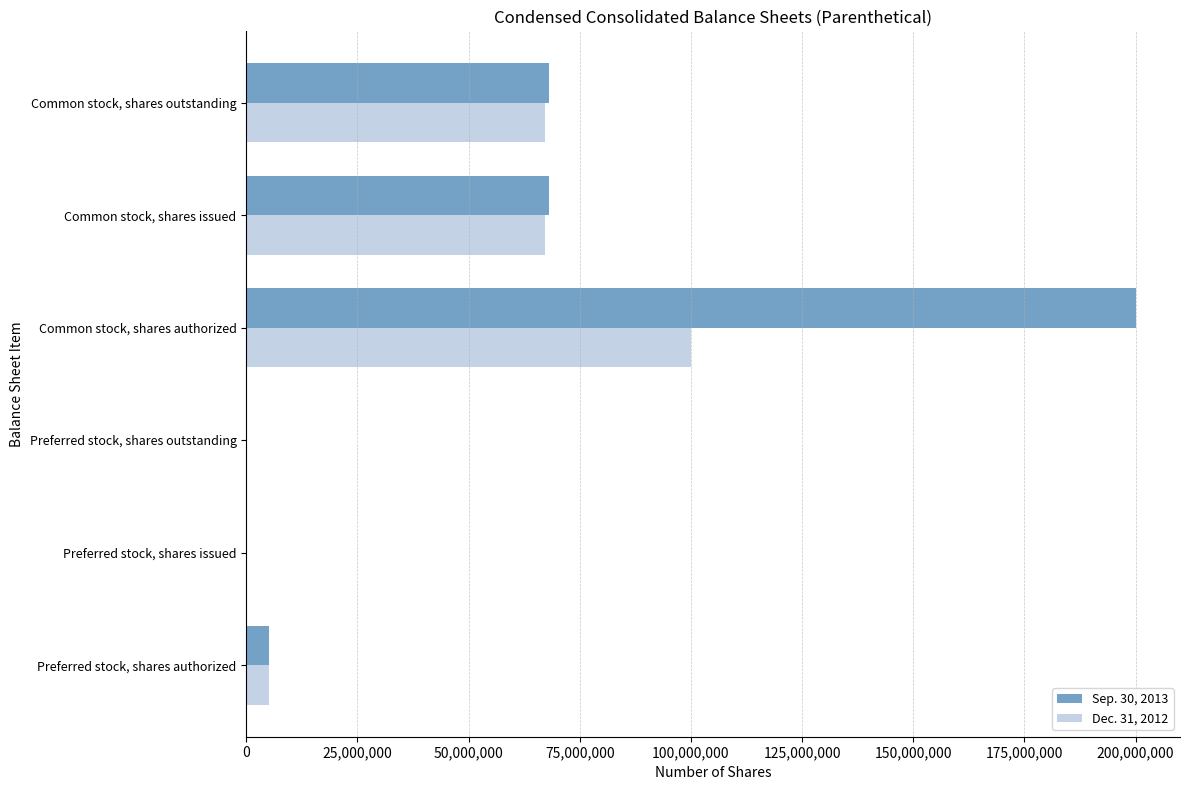

Between Preferred stock, shares outstanding and Common stock, shares authorized, which series saw the biggest shift?

Sep. 30, 2013